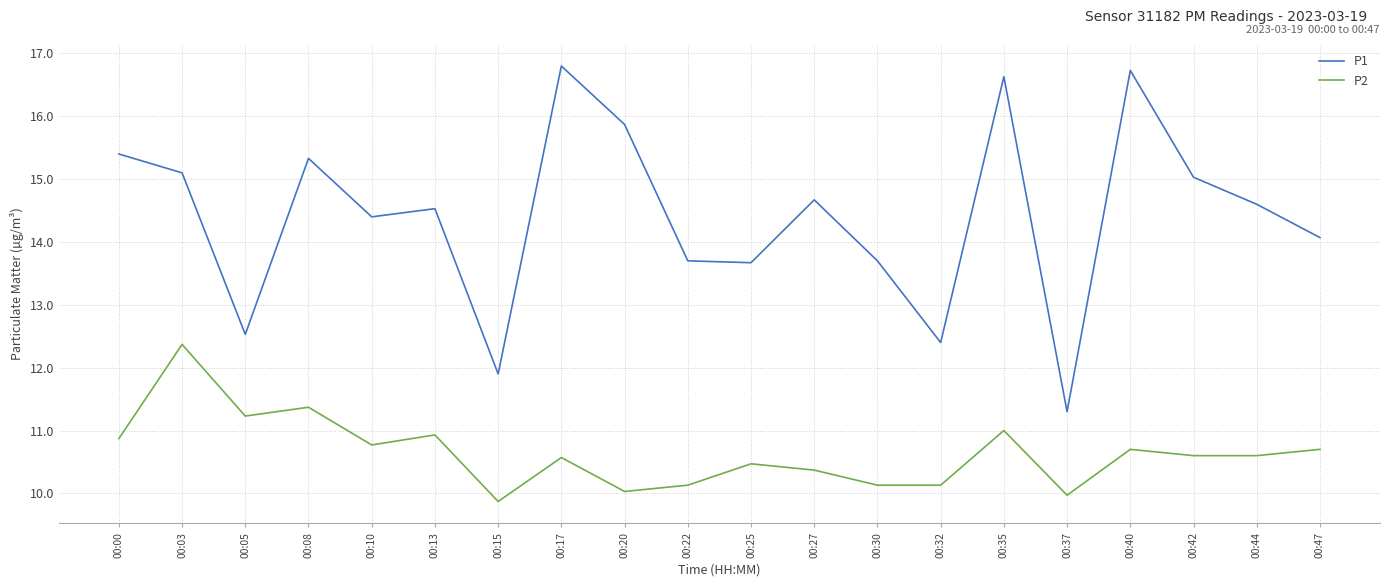

What is the minimum value shown in the chart?

9.9